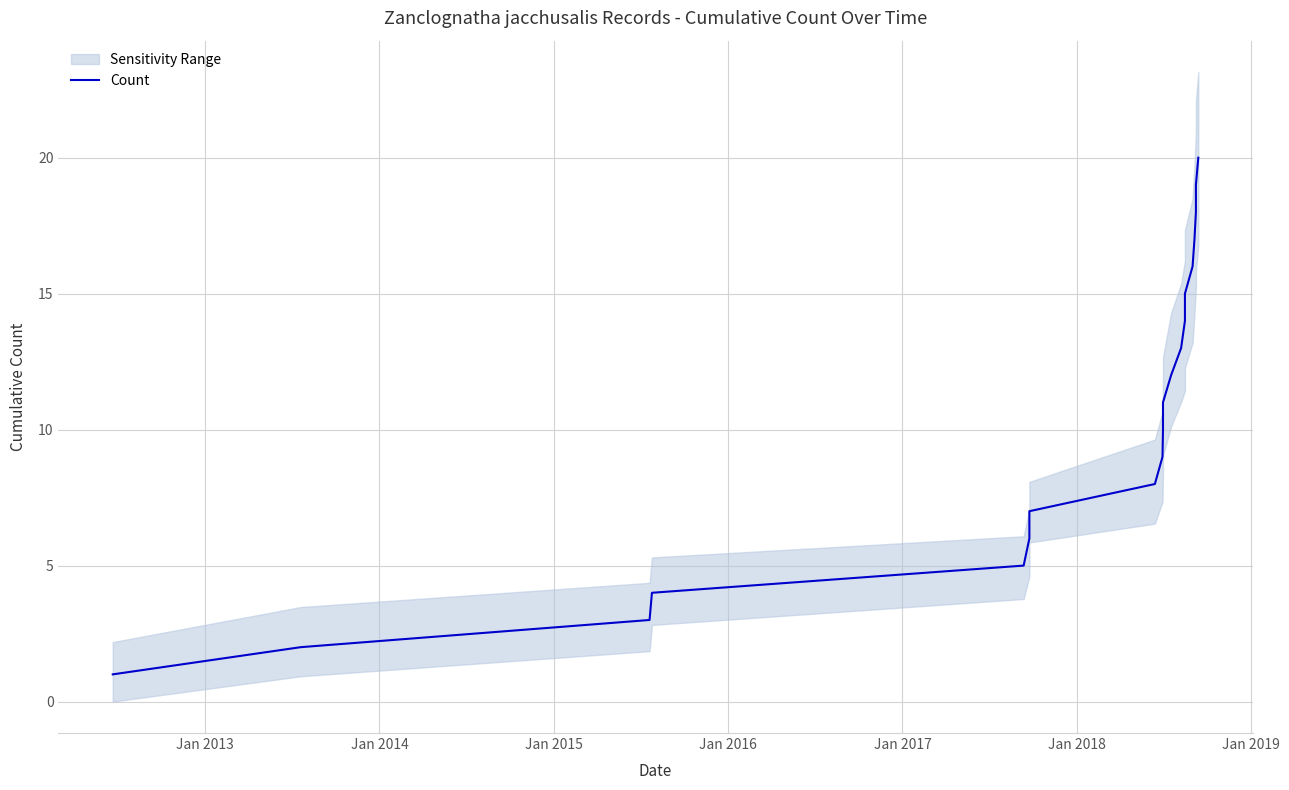

Reading left to right, transcribe all the data shown in this chart.

1	2	3	4	5	6	7	8	9	10	11	12	13	14	15	16	17	18	19	20